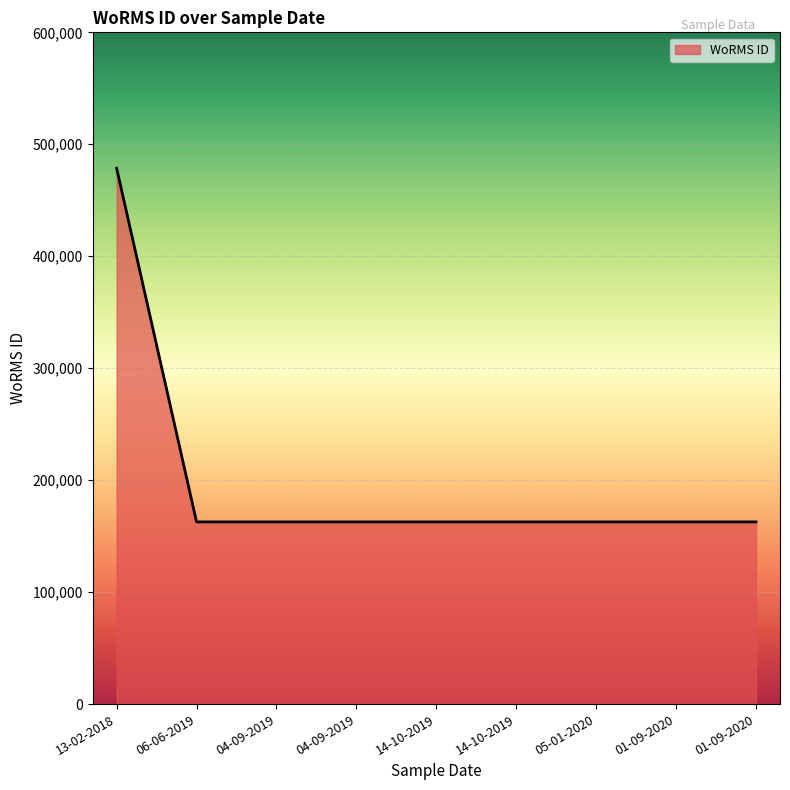

Read the value at 14-10-2019, to the nearest 50.

162700